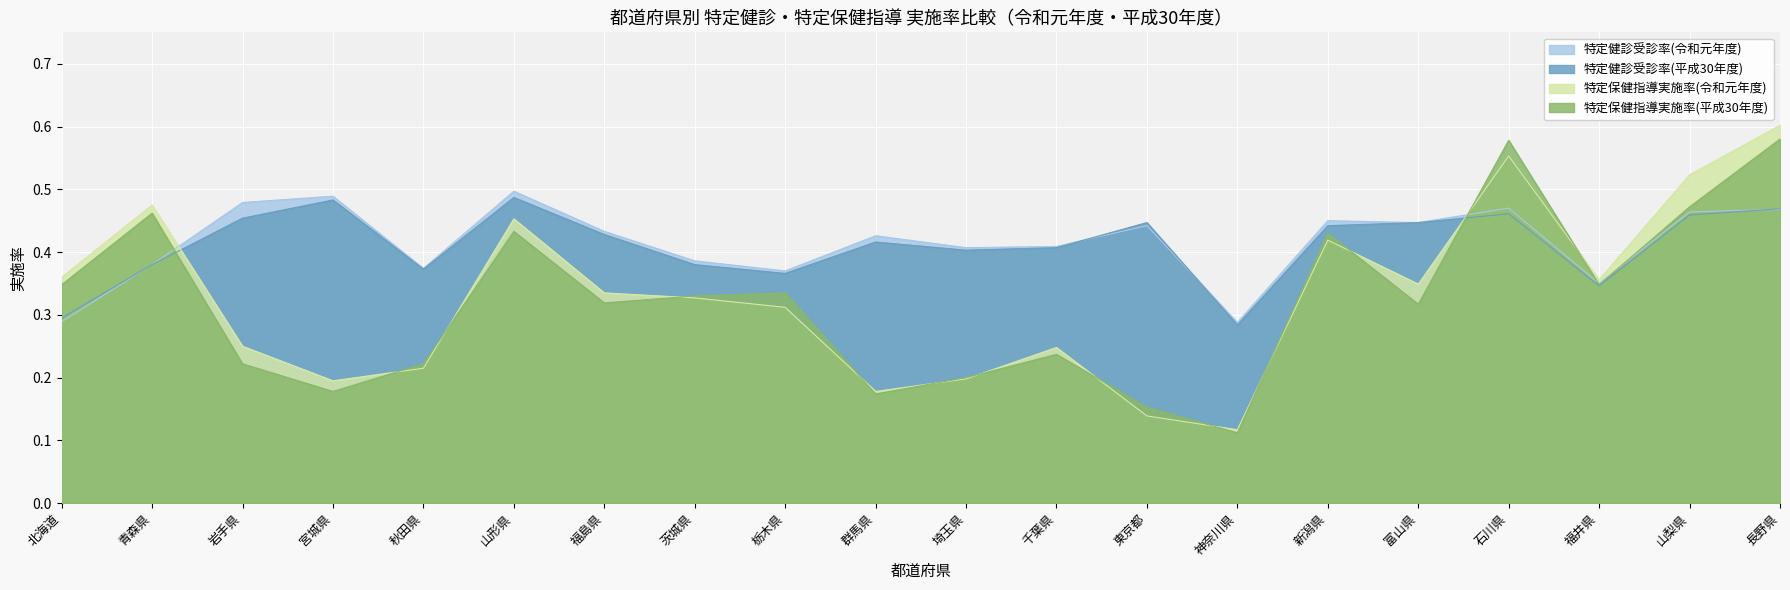

At which category does 特定健診受診率(令和元年度) reach its first local valley?

秋田県